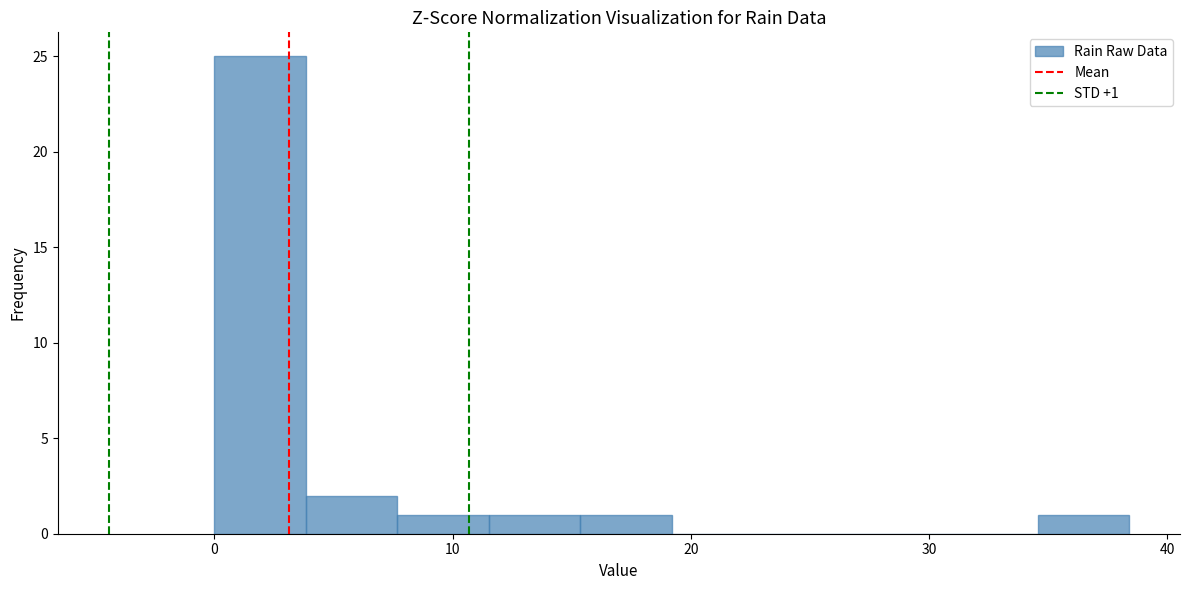

Around what value on the x-axis is the tallest bar? Give the approximate position of its centre, as read against the axis.

2